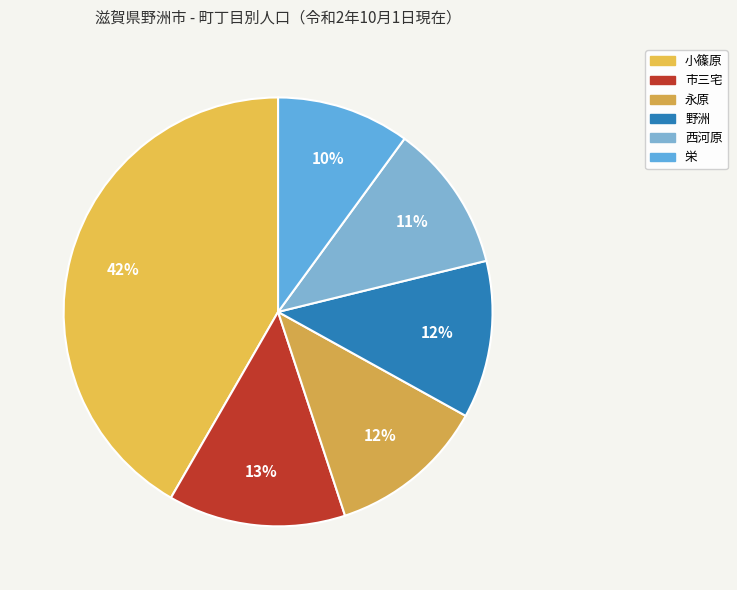

The 野洲 slice represents 12% of the pie. True or false?

True